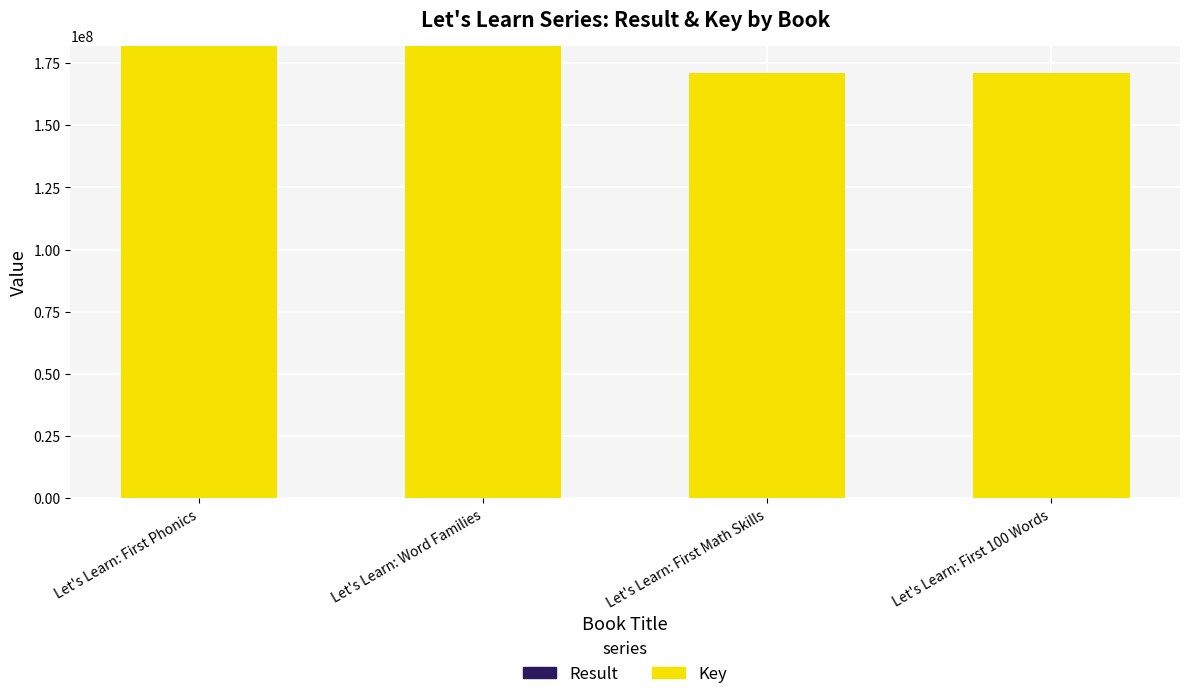

At which label is Key closest to 176543010?

Let's Learn: First Math Skills